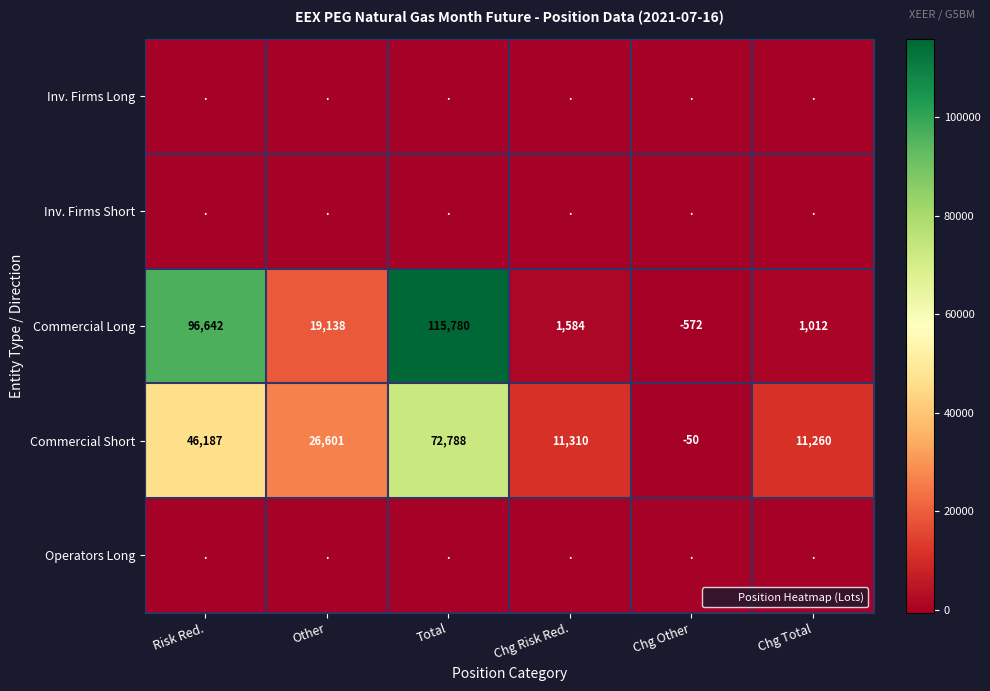

Is the value of Commercial Long at Risk Red. greater than the value of Inv. Firms Long at Chg Other?

Yes